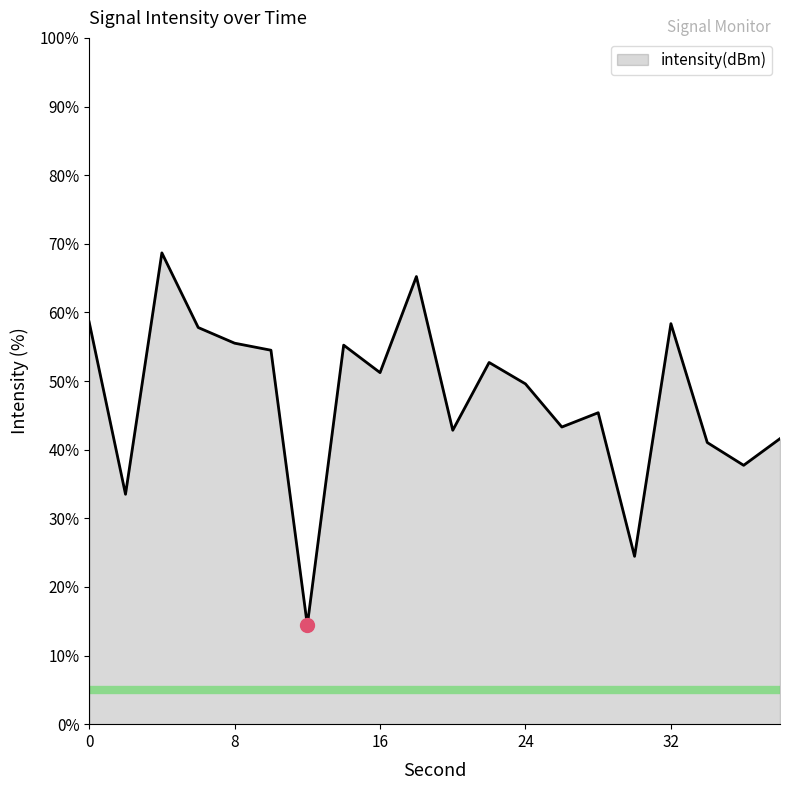

What is the maximum value shown in the chart?

68.7